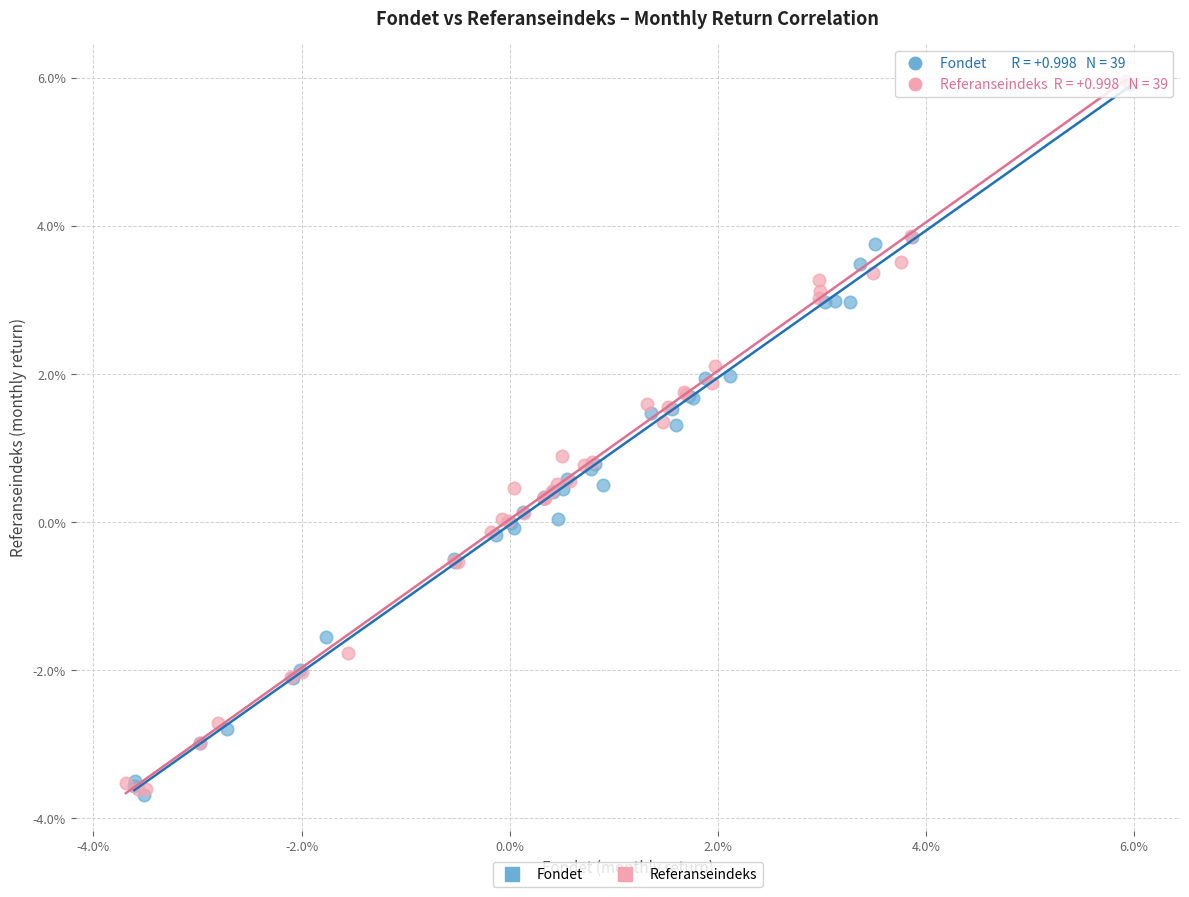

What are all the series names shown in the legend?

Fondet, Referanseindeks